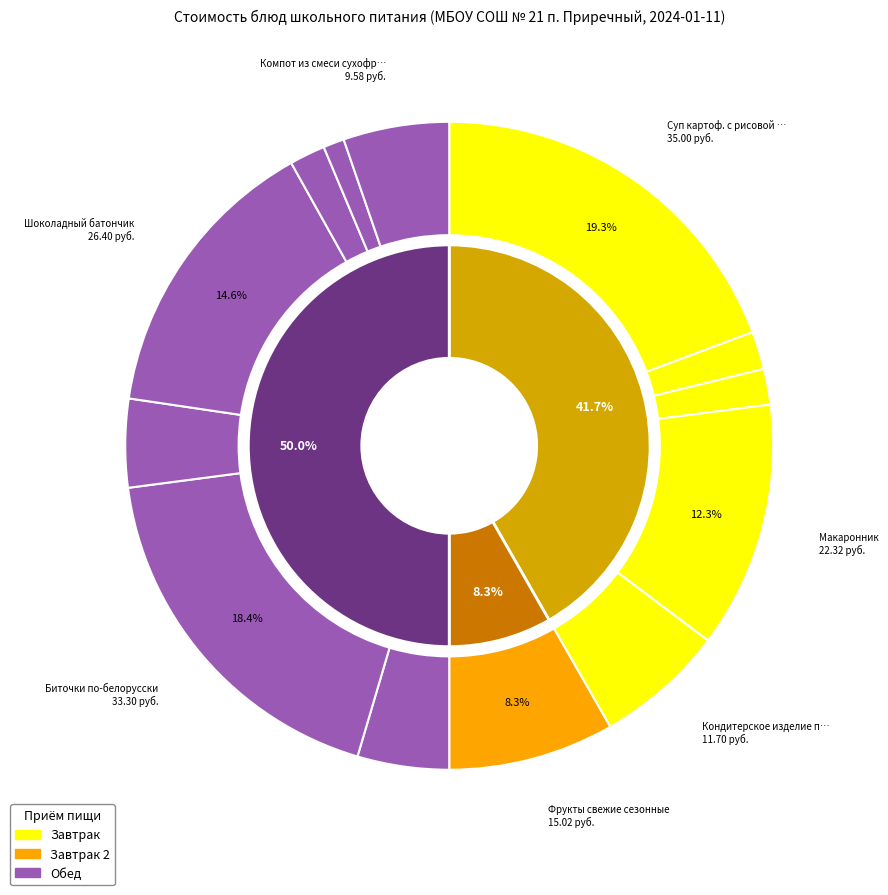

Rank the categories by value from lowest to highest.

Хлеб ржаной, Хлеб пшеничный (завтрак), Хлеб пшеничный (обед), Чай с сахаром, Каша рассыпчатая ячневая, Кукуруза сладкая, Компот из смеси сухофруктов, Кондитерское изделие печенье, Фрукты свежие сезонные, Макаронник, Шоколадный батончик, Биточки по-белорусски, Суп картоф. с рисовой крупой